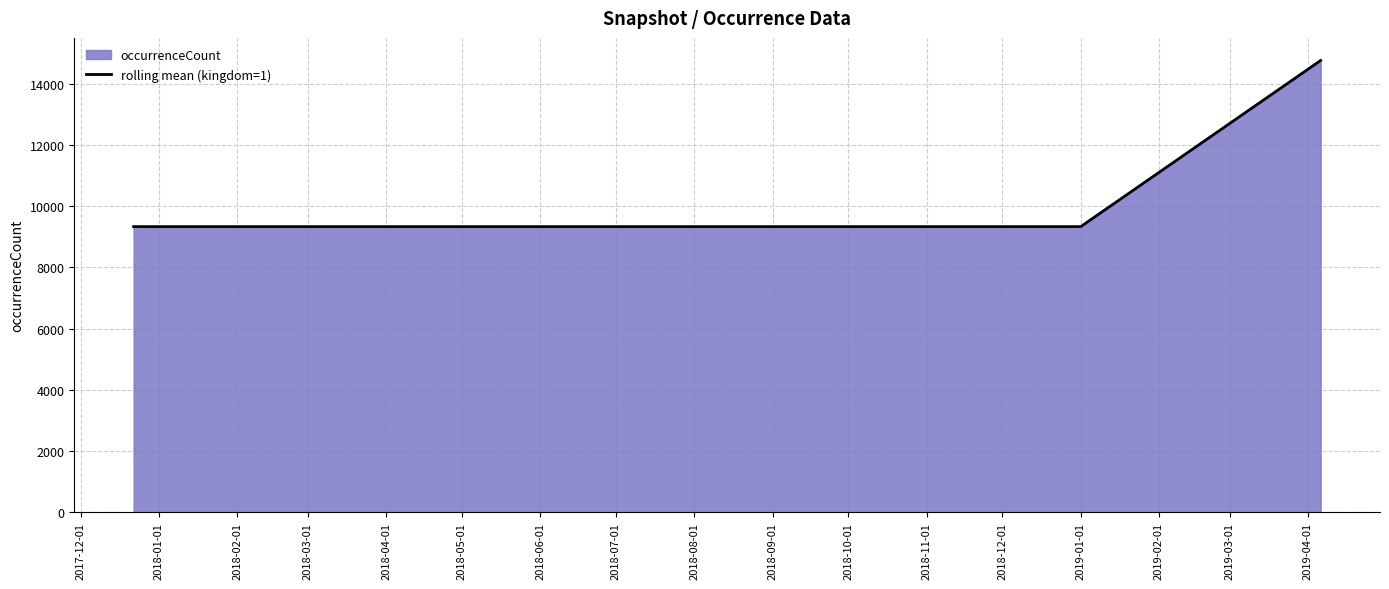

Does the chart have visible grid lines?

Yes